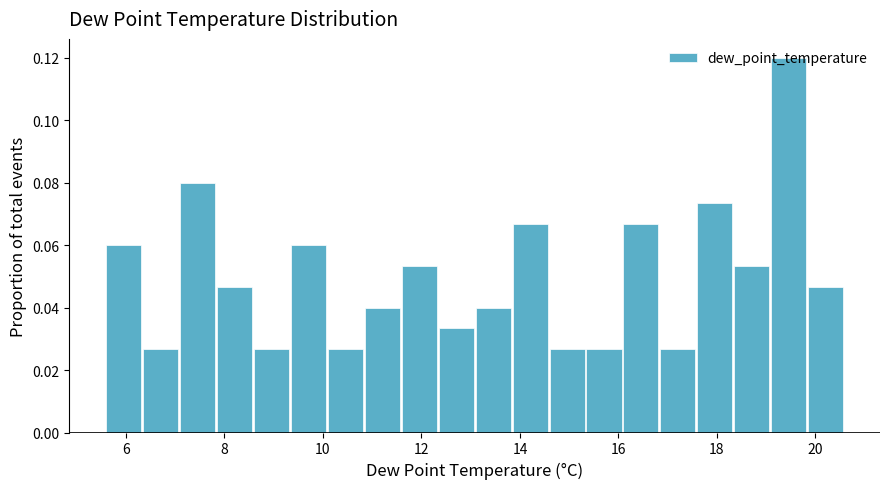

Read against the x-axis, roughly where is the centre of the tallest bar?

19.4